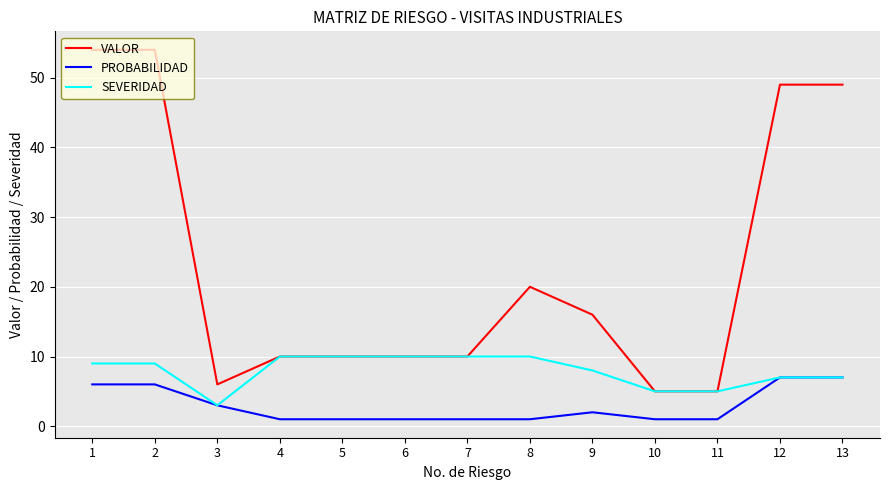

True or false: VALOR and PROBABILIDAD cross at least once.

False